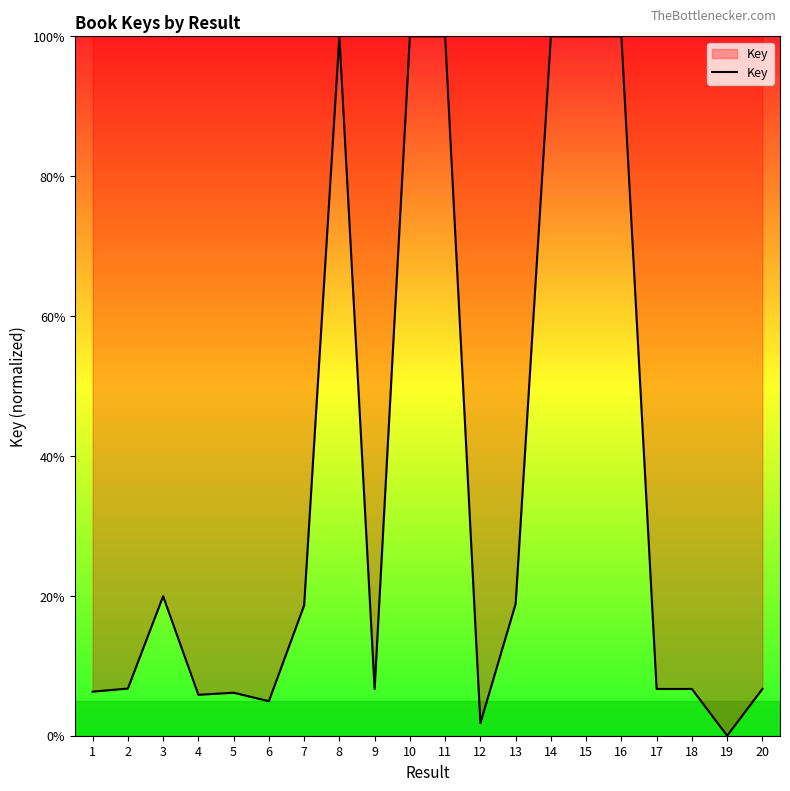

The chart shows a value of 100.0 at 10. True or false?

True